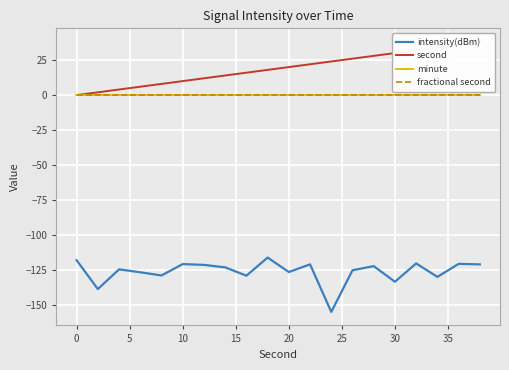

Rank the series by their maximum value, from highest to lowest.

second, minute, fractional second, intensity(dBm)